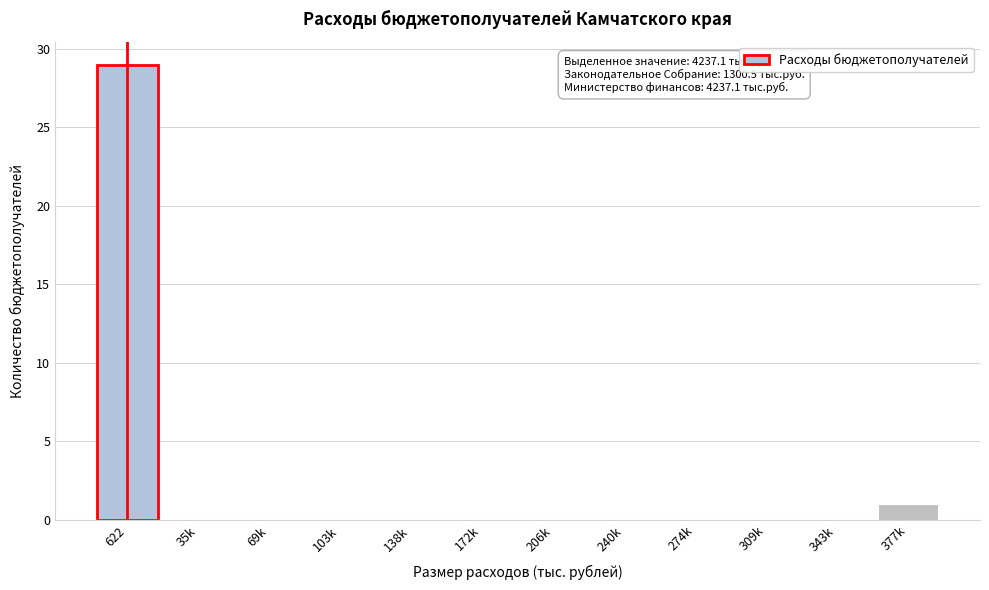

Reading left to right, transcribe all the data shown in this chart.

622=29	35k=0	69k=0	103k=0	138k=0	172k=0	206k=0	240k=0	274k=0	309k=0	343k=0	377k=1